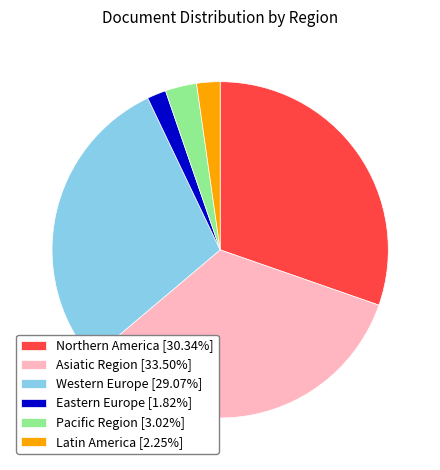

How many segments does this pie chart have?

6